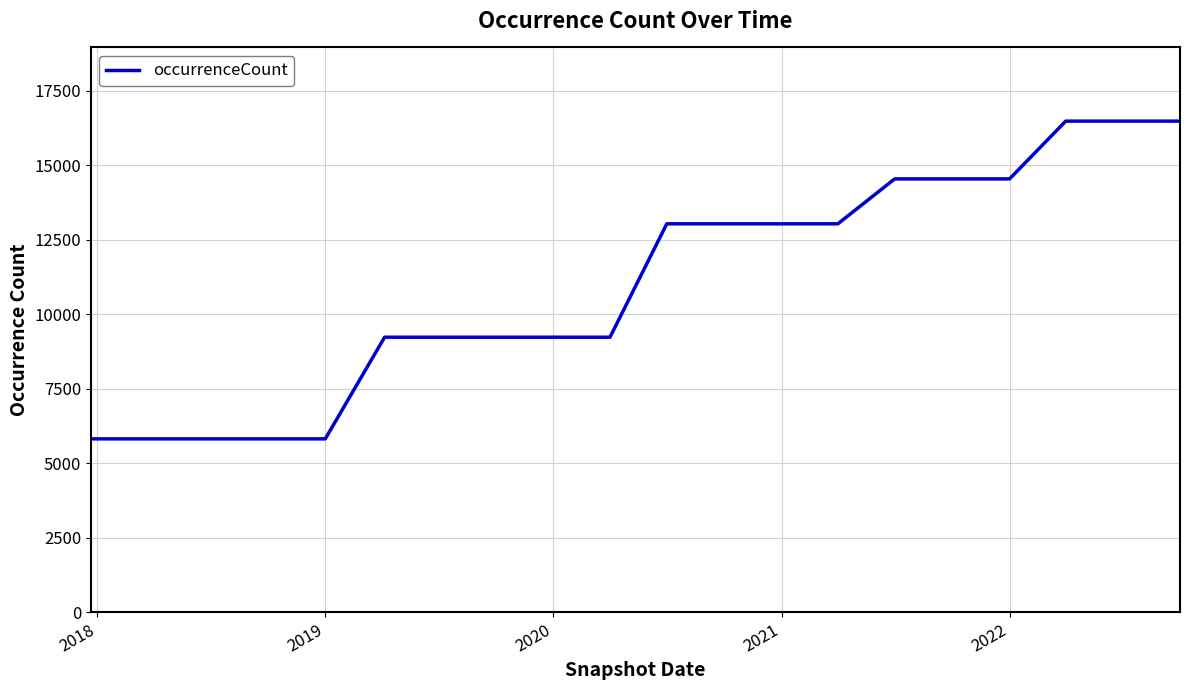

What is the difference between the maximum and minimum values?

10660